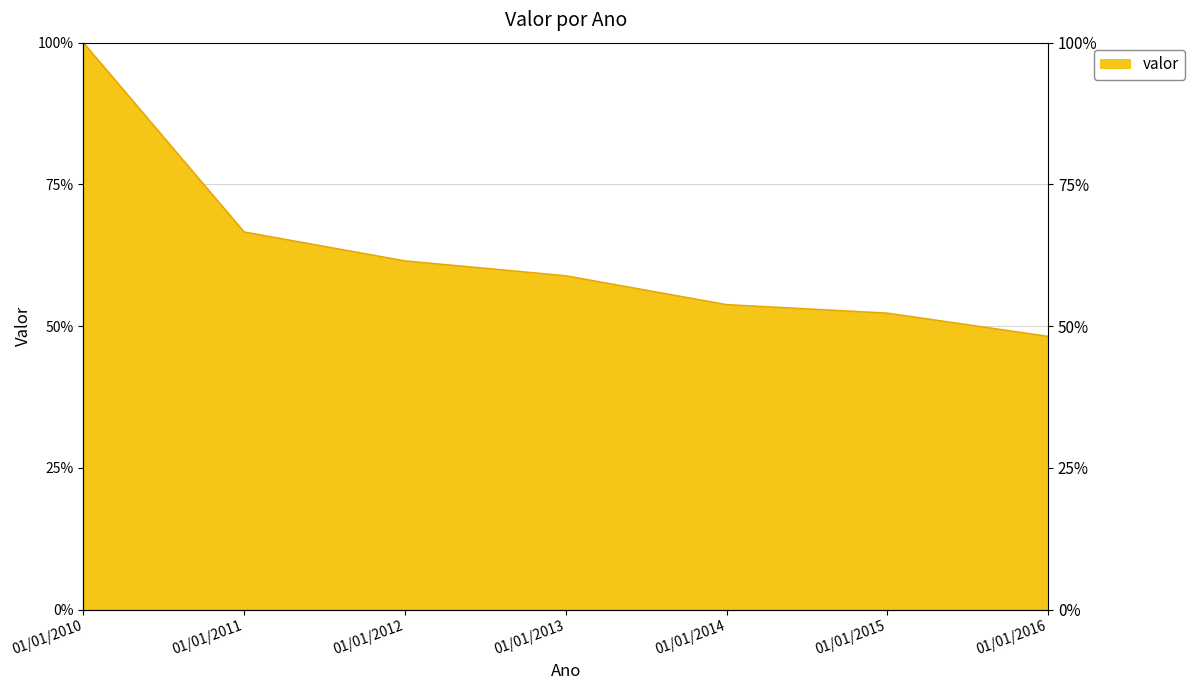

Approximately how many times larger is the value at 01/01/2012 compared to 01/01/2016?

1.3